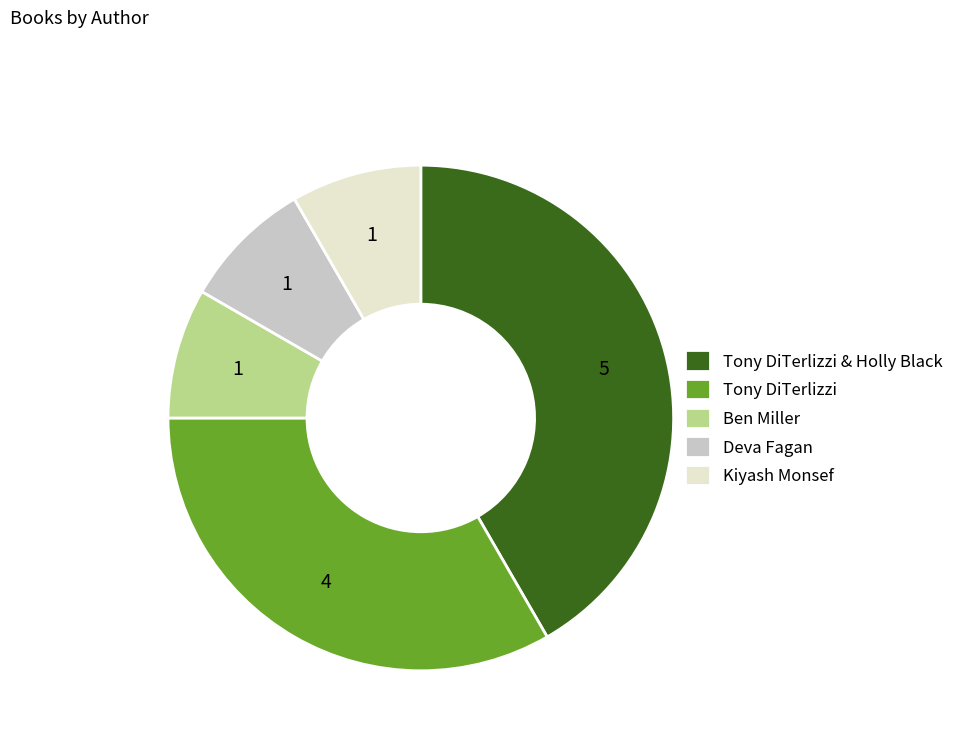

Approximately how many times larger is the value at Deva Fagan compared to Kiyash Monsef?

1.0